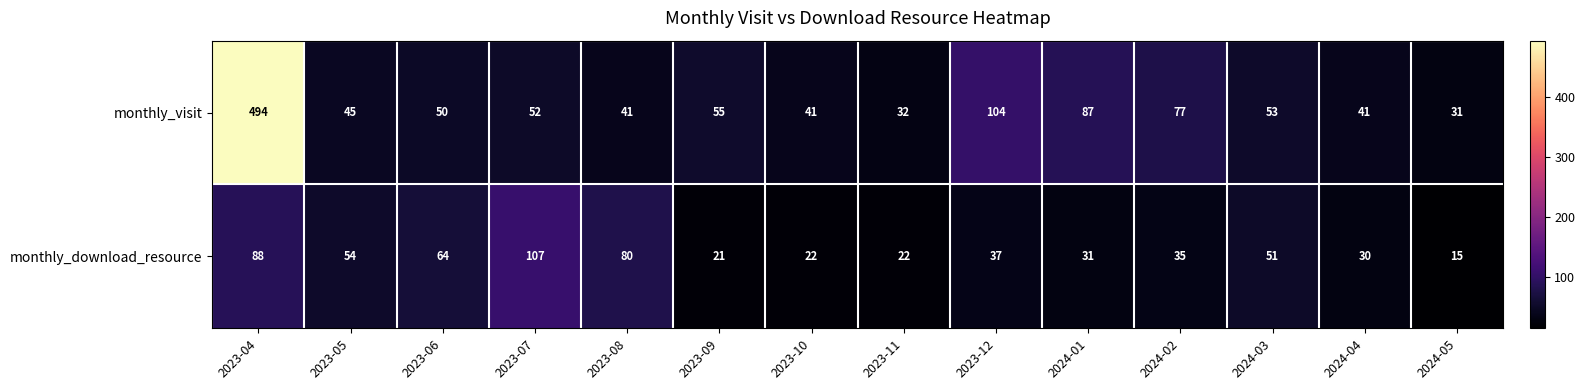

At which label does monthly_visit reach its minimum?

2024-05